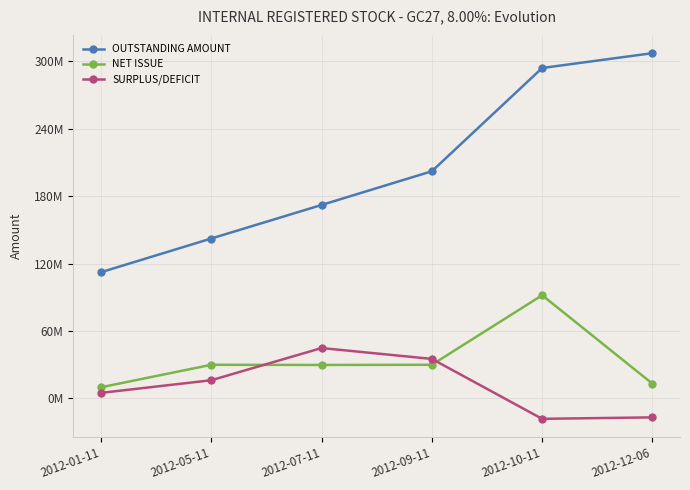

At which label does OUTSTANDING AMOUNT reach its peak?

2012-12-06